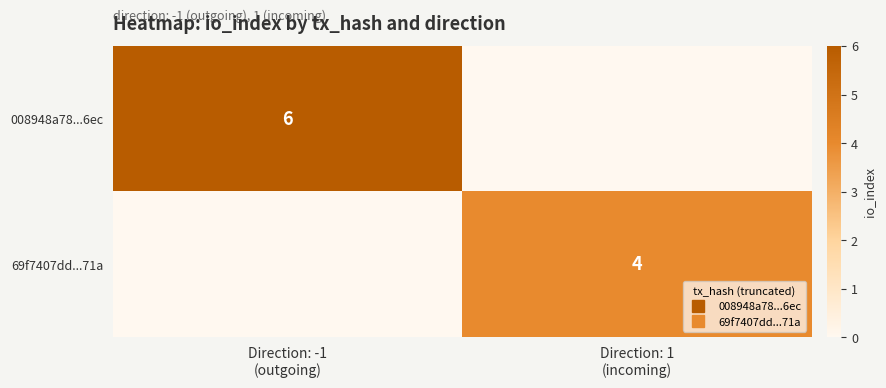

Which has a higher value, Direction: 1
(incoming) or Direction: -1
(outgoing)?

Direction: -1
(outgoing)